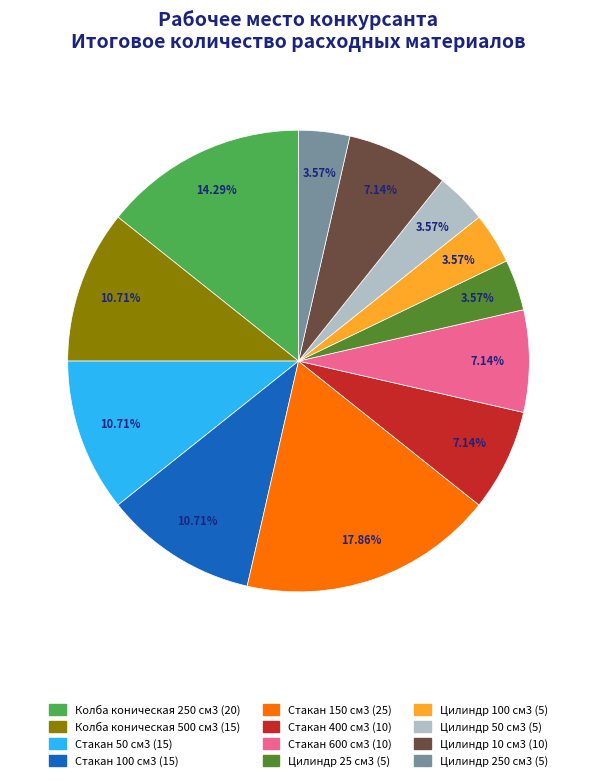

What is the ratio of the value at Стакан 600 см3 to the value at Цилиндр 100 см3?

2.0